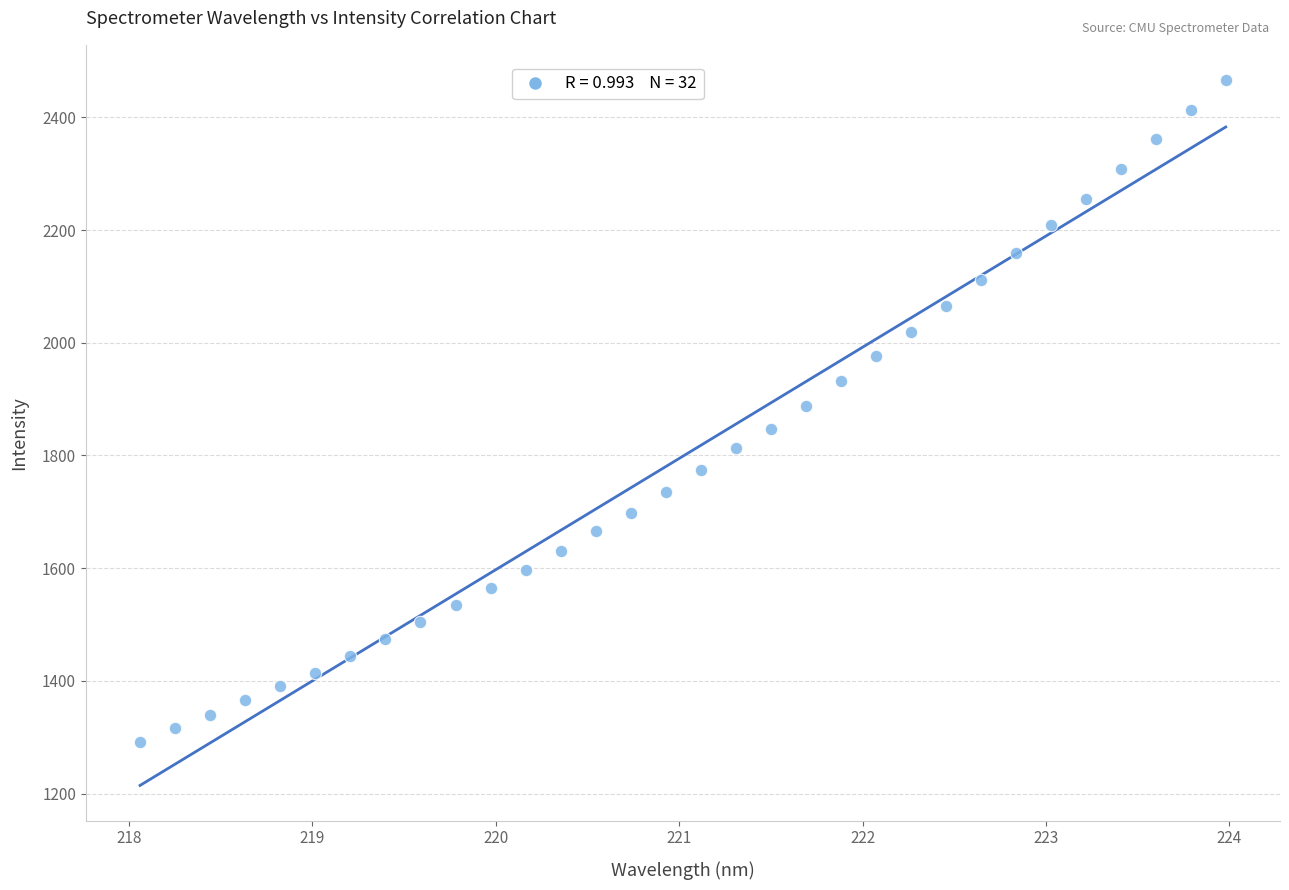

What is the range of Y values (max minus min)?

1174.7